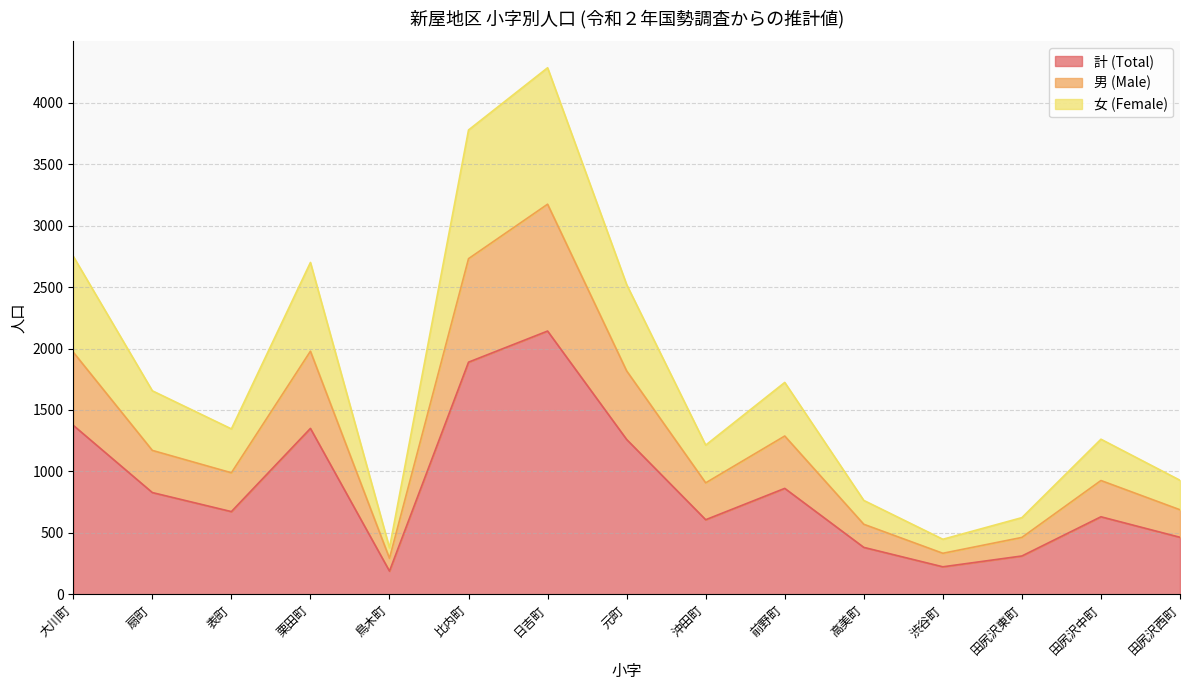

True or false: 計 (Total) and 女 (Female) intersect in this chart.

False